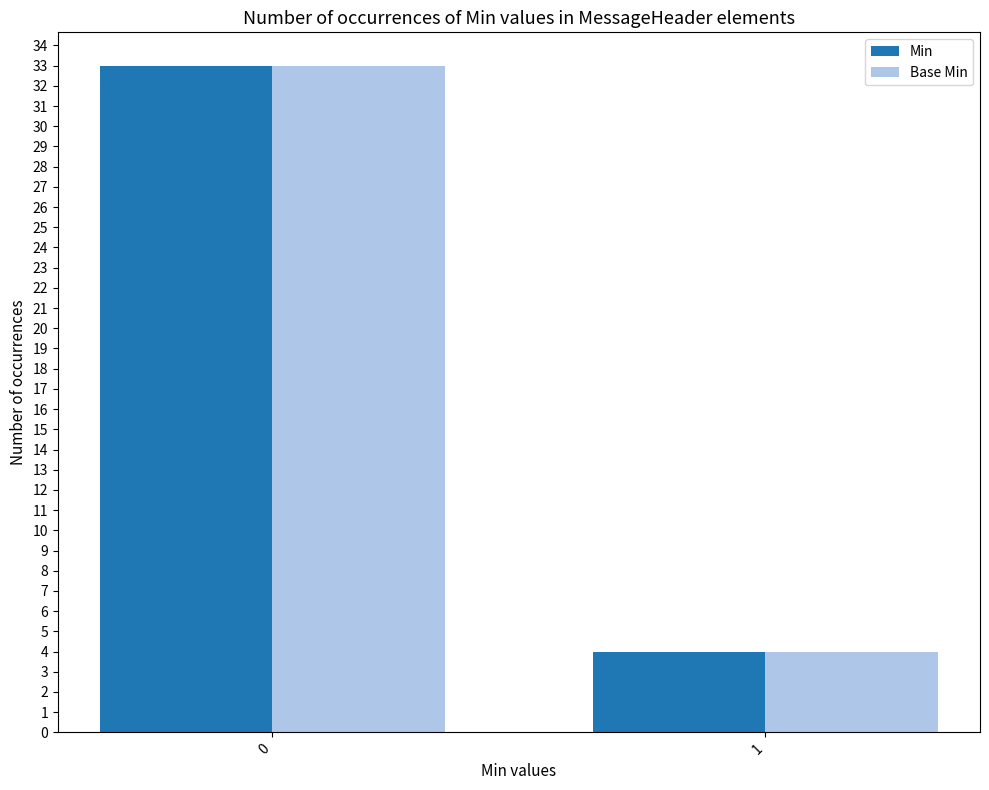

What is the difference between the maximum and minimum values in the Min series?

29